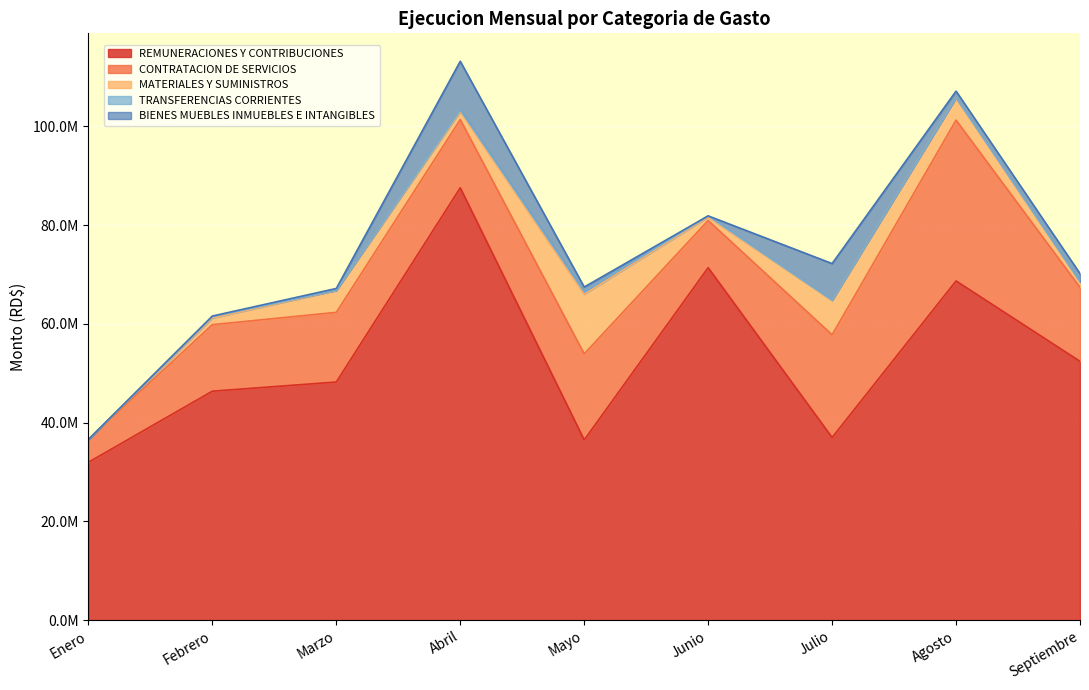

At which category is the sum across all series the highest?

Abril